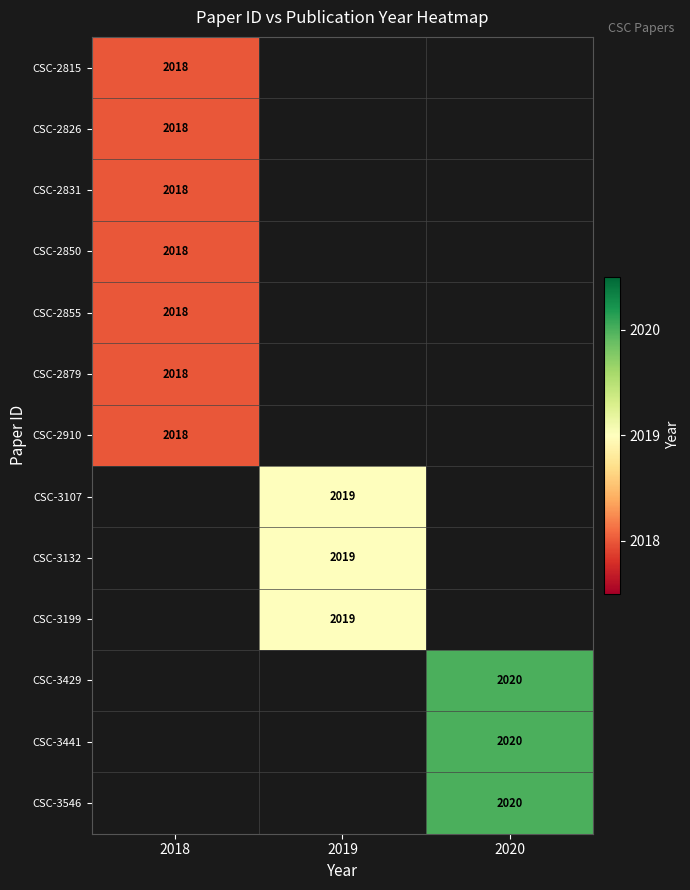

Between 2018 and 2019, which is larger?

2019